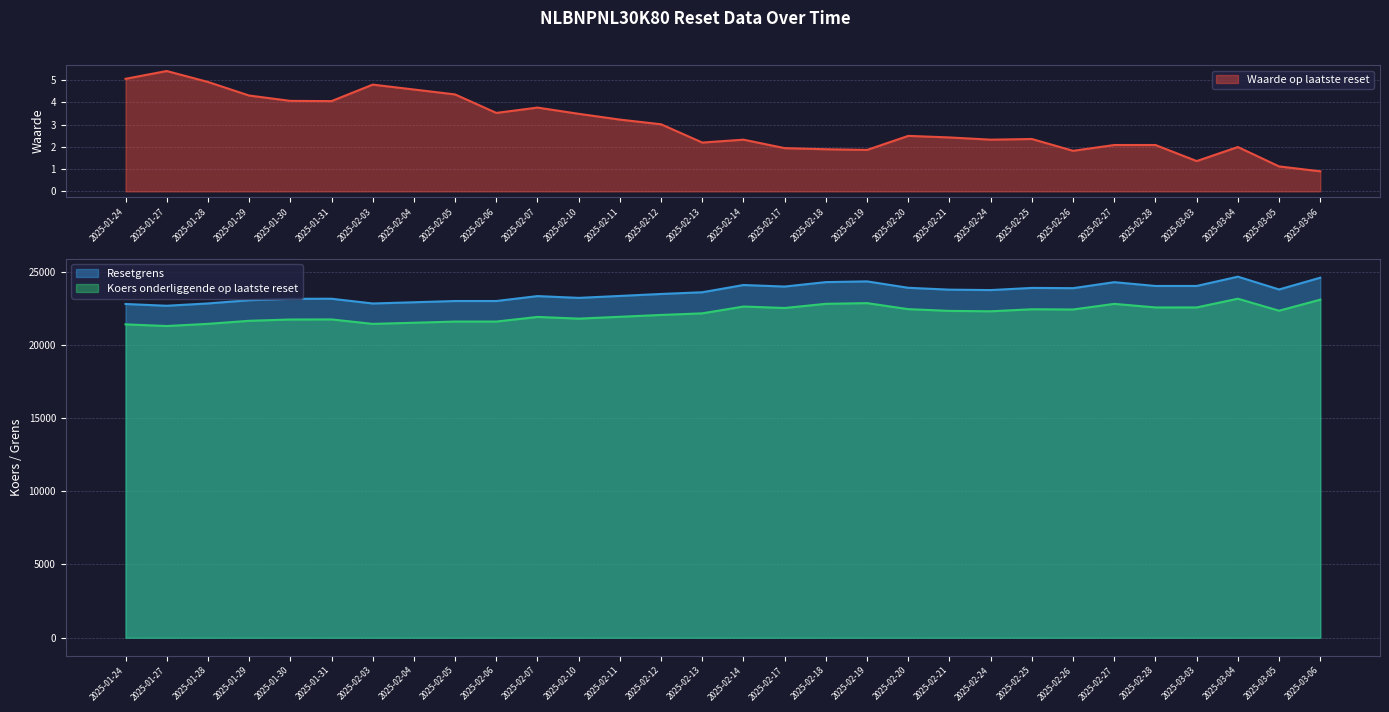

At which label does Resetgrens first exceed 23736?

2025-02-14